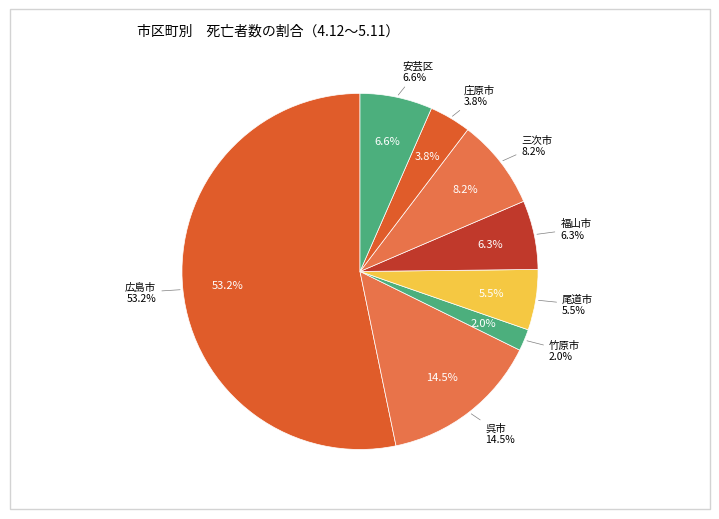

Does 三次市 represent more than half of the total?

No